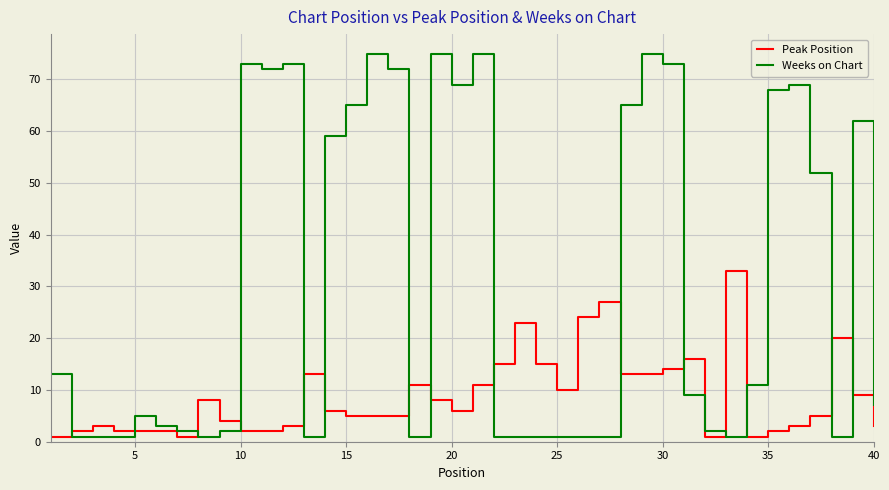

What is the maximum value for Weeks on Chart?

75